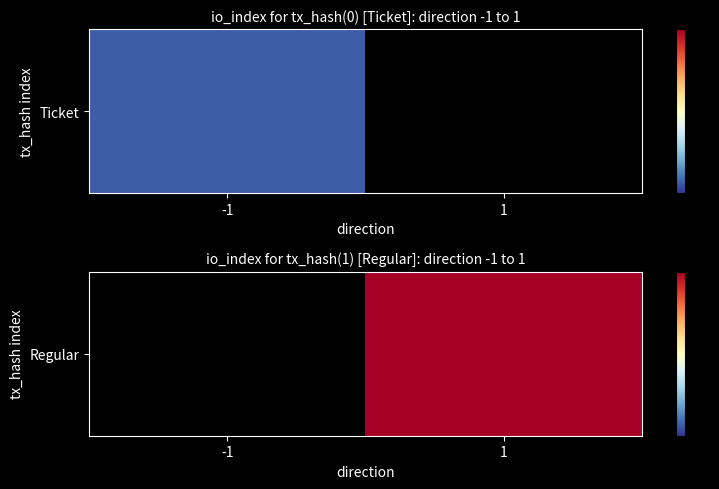

List the labels in order of value, smallest first.

-1, 1